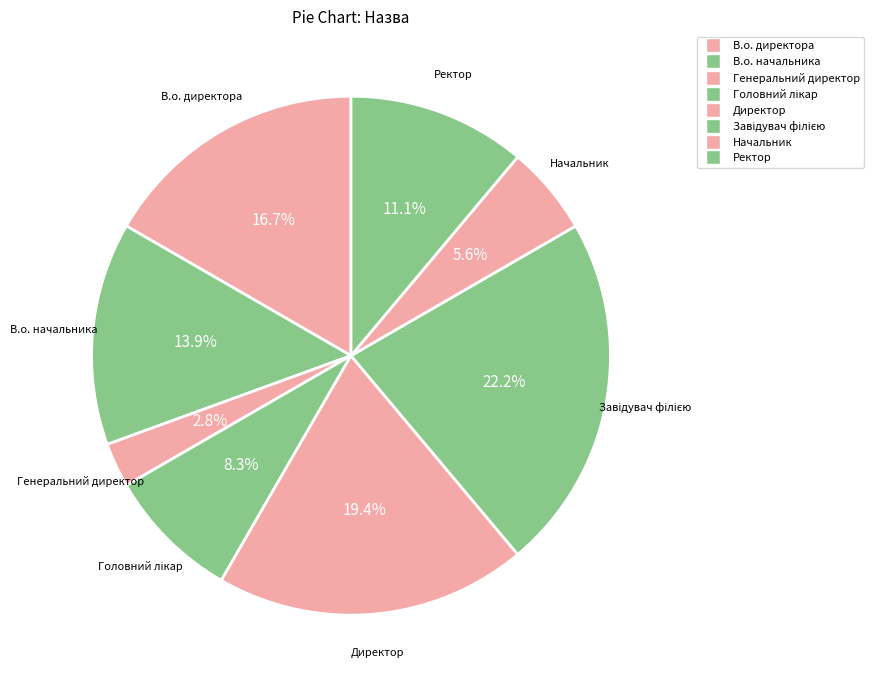

Rank the categories by value from lowest to highest.

Генеральний директор, Начальник, Головний лікар, Ректор, В.о. начальника, В.о. директора, Директор, Завідувач філією